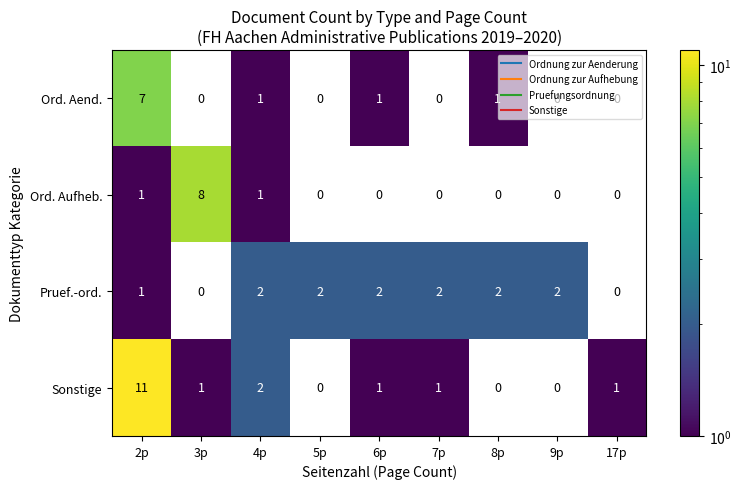

What is the difference between the maximum and second lowest values in the Sonstige series?

11